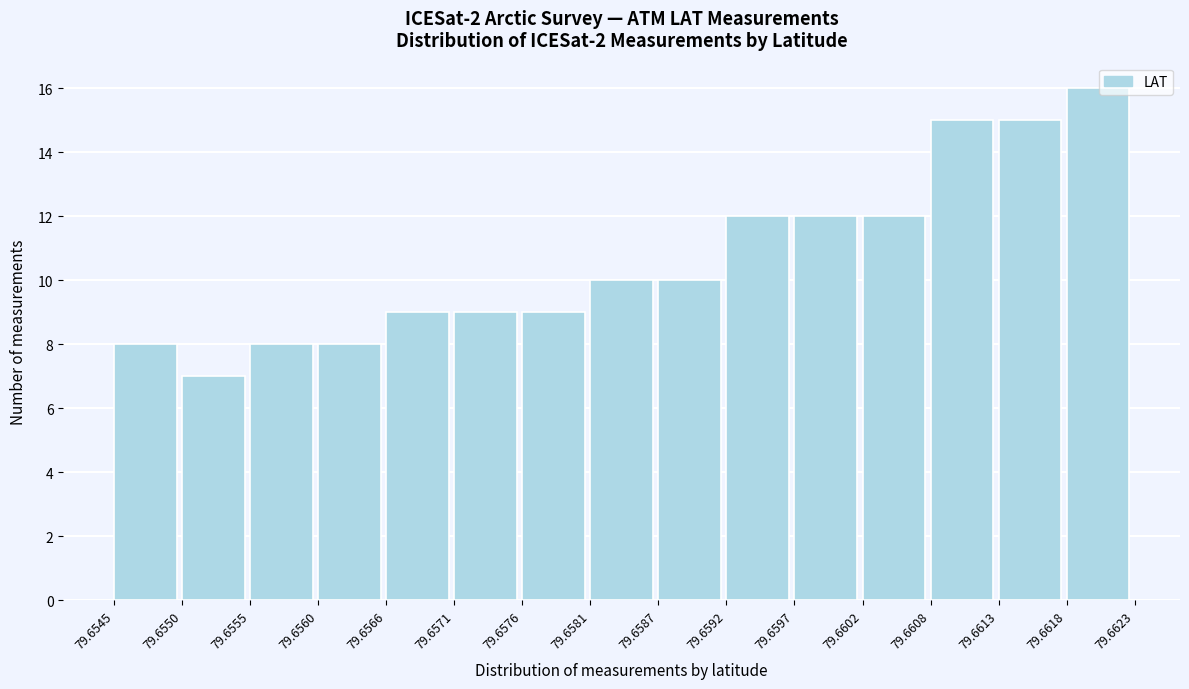

What is the height of the bar covering 79.6545 to 79.6550 on the x-axis? The values are not printed on the chart, so give them approximately, as read against the axis.

8